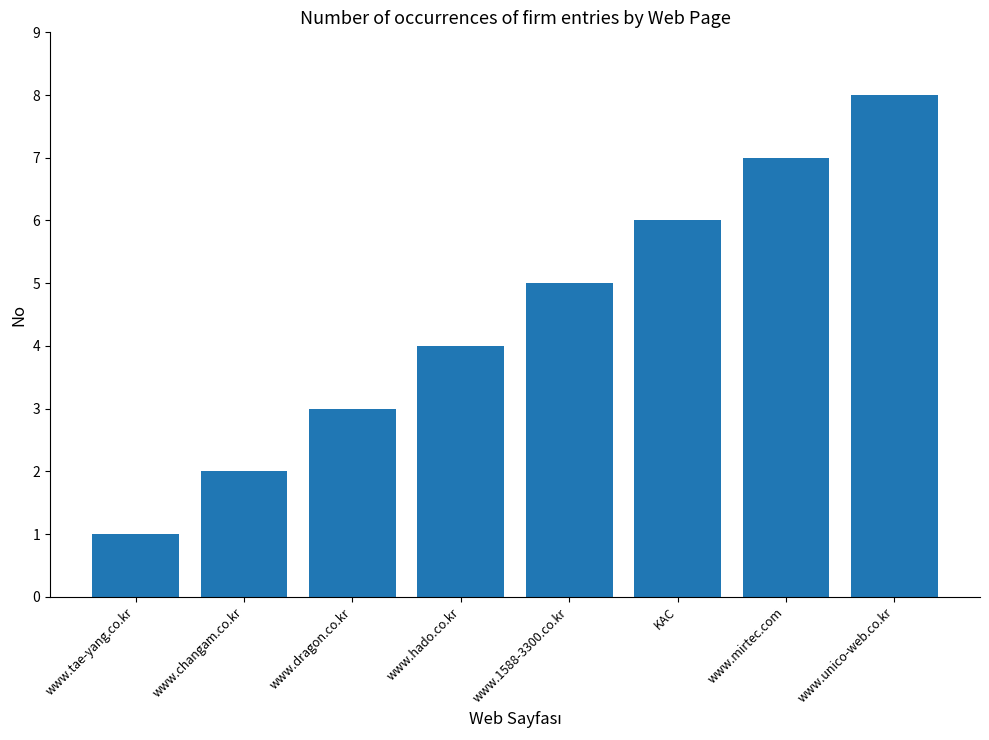

What is the label of the 8th bar from the left?

www.unico-web.co.kr